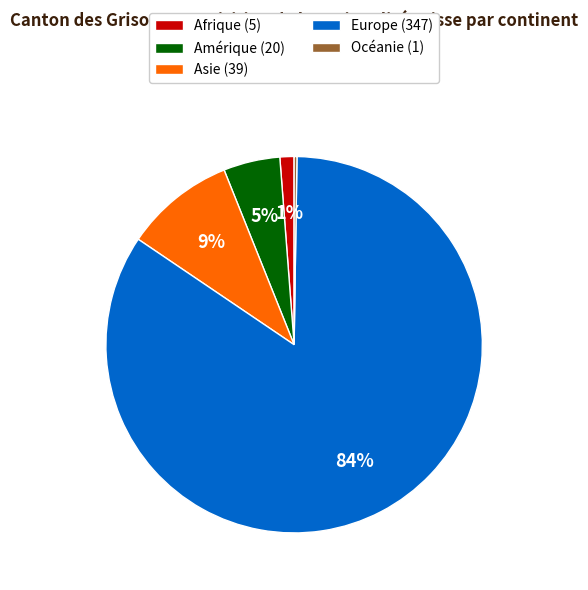

To the nearest percent, what is the average slice percentage?

20%